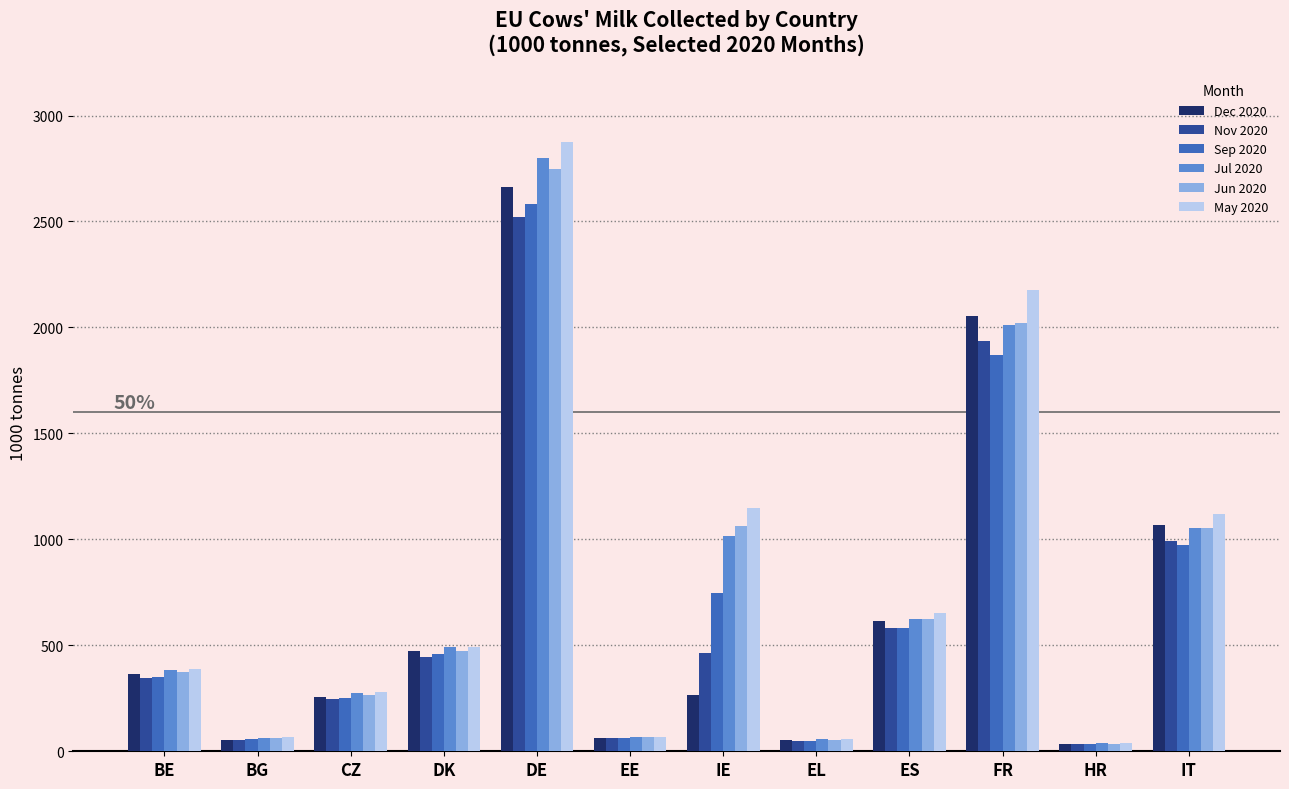

Count the number of data series in this chart.

6